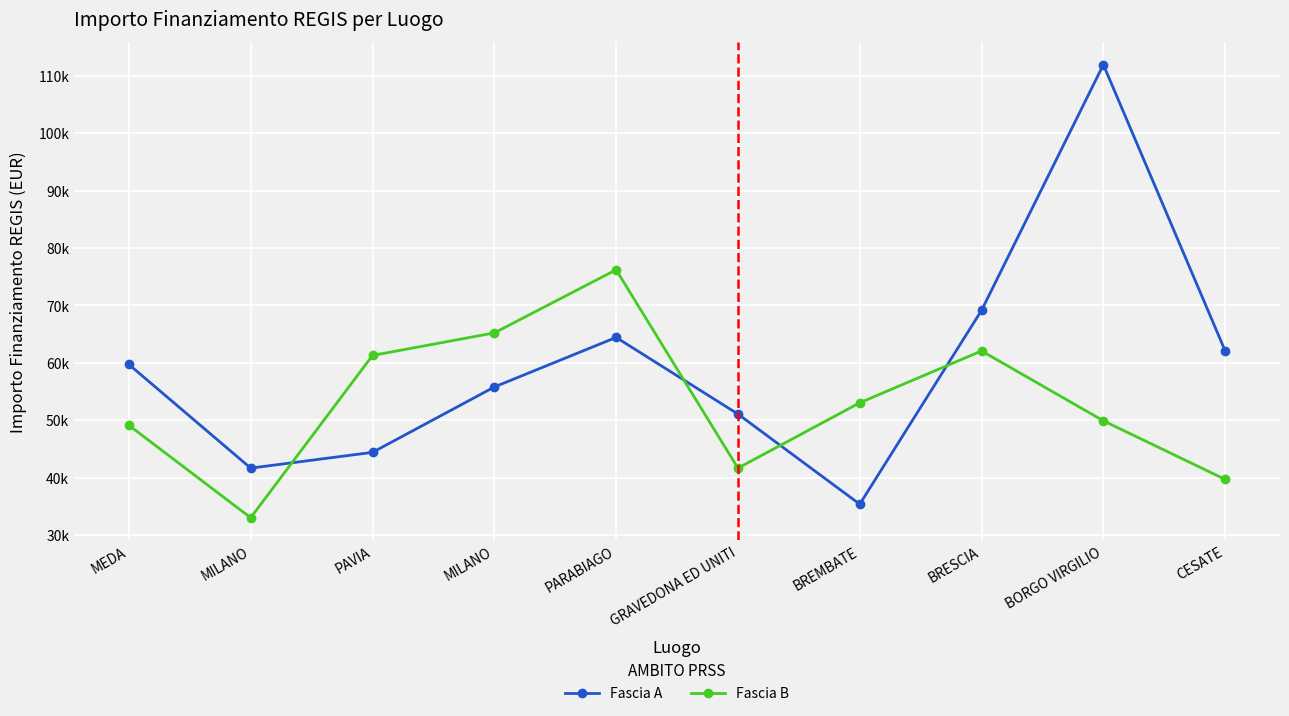

What are all the series names shown in the legend?

Fascia A, Fascia B